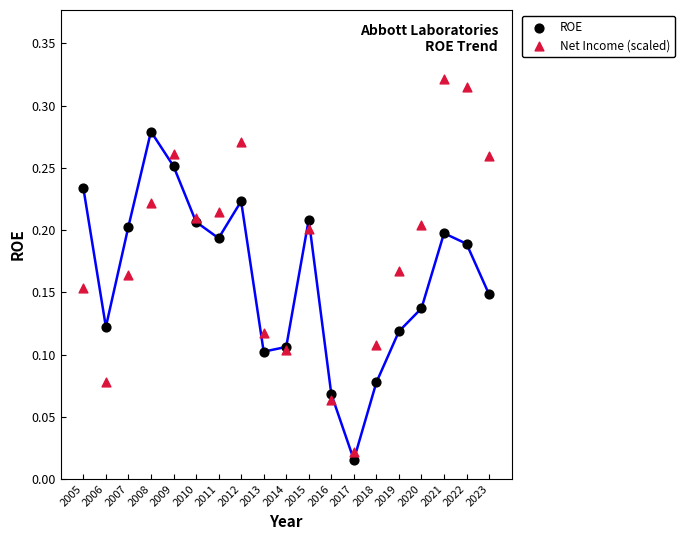

What is the X range (max minus min) for the scatter plot?

18.0